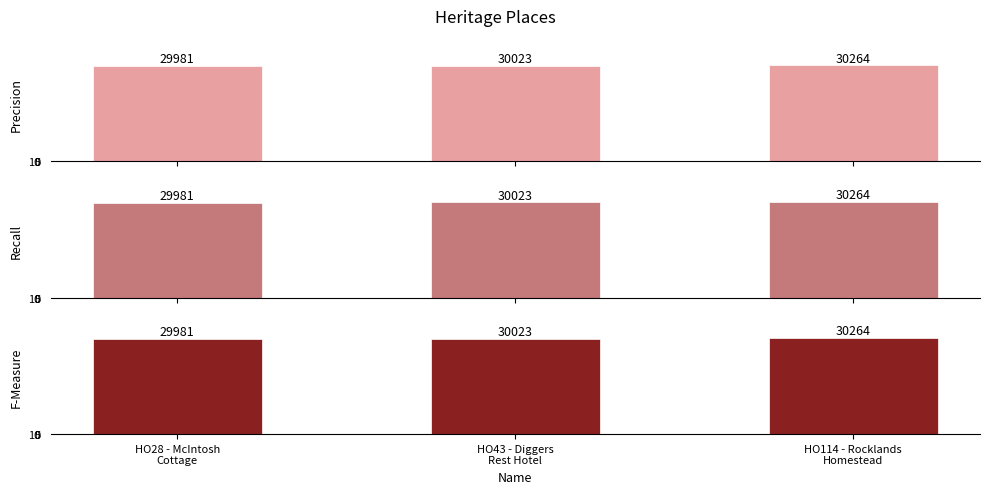

At which label is Precision closest to 30122?

HO43 - Diggers
Rest Hotel